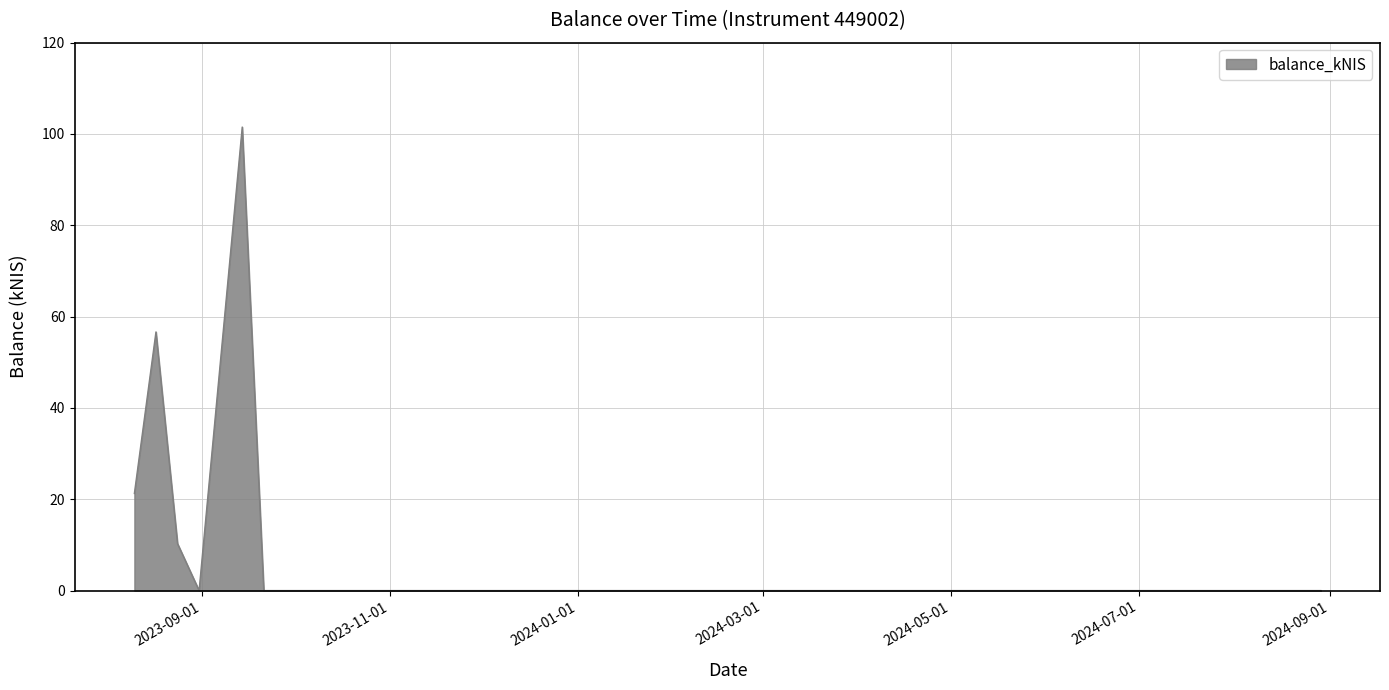

What is the maximum value shown in the chart?

101.5